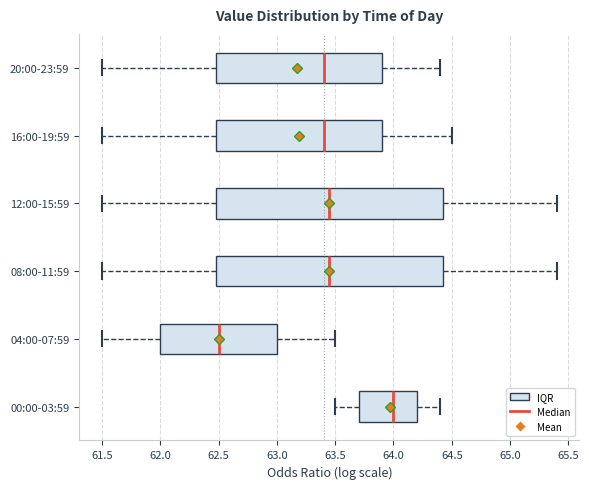

Where does the left whisker of the box for 04:00-07:59 end on the x-axis? The values are not printed on the chart, so give them approximately, as read against the axis.

61.50